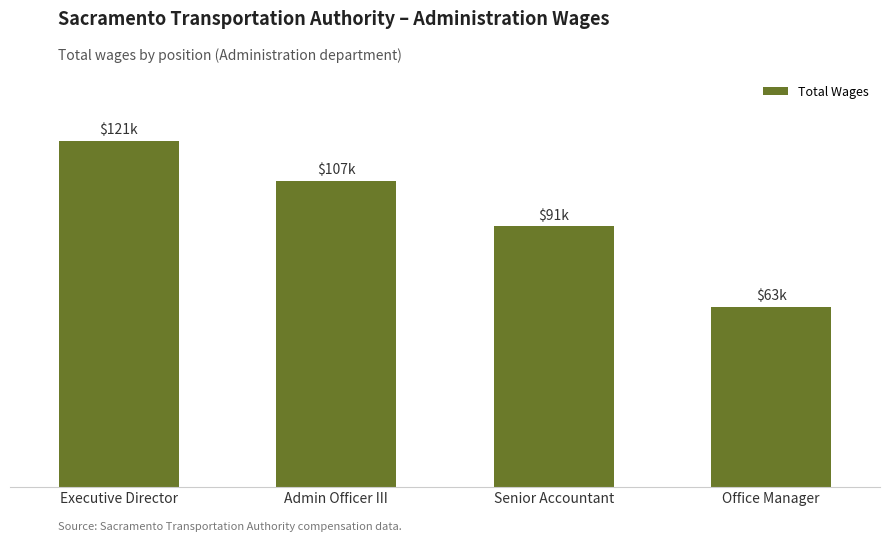

What is the label of the 2nd bar from the left?

Admin Officer III